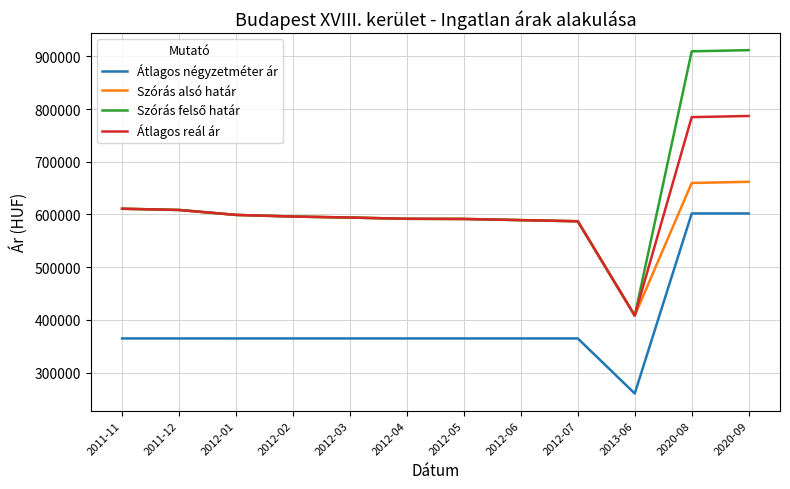

What is the maximum value shown in the chart?

911940